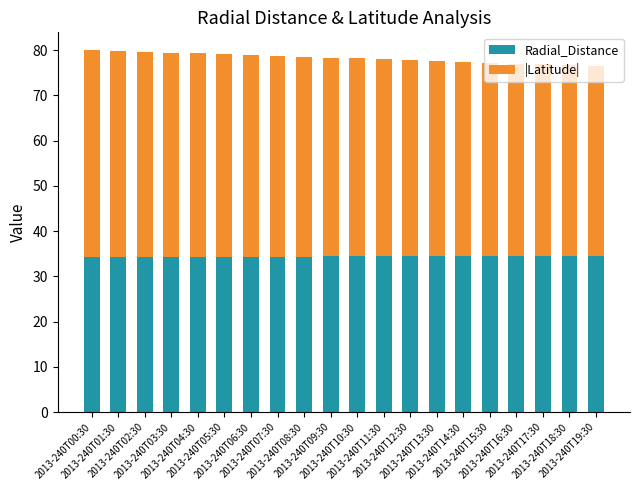

What is the minimum value for Radial_Distance?

34.2